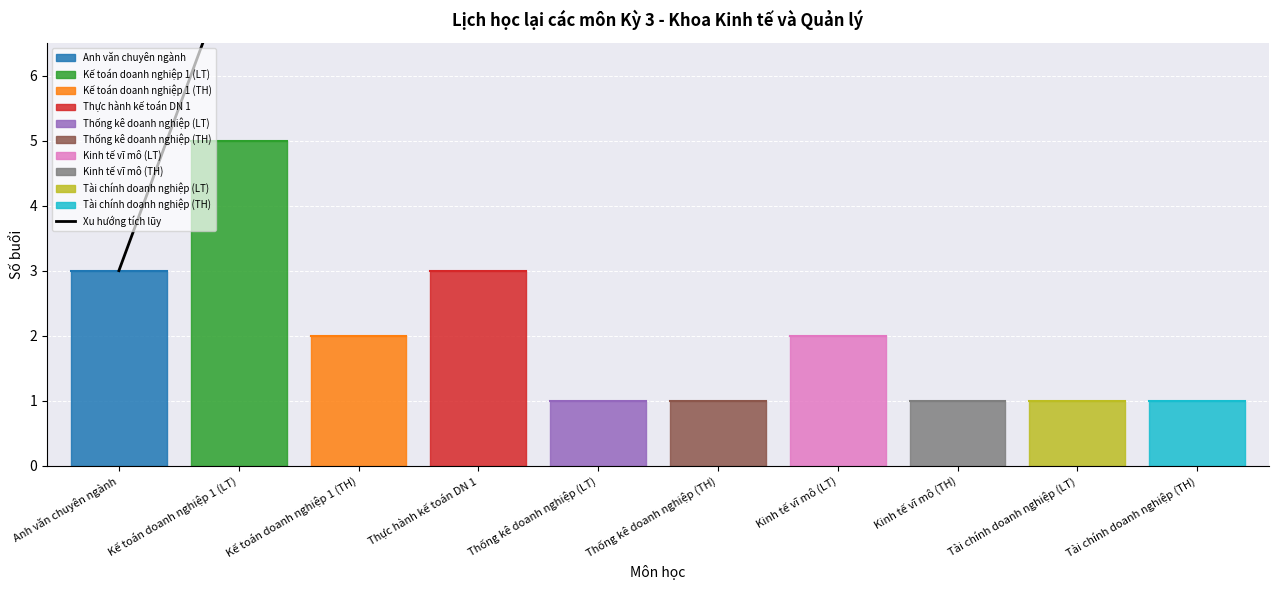

What is the maximum value shown in the chart?

20